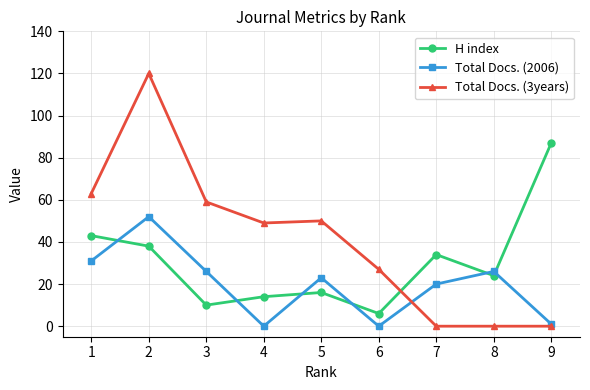

List the series in order of their peak value, highest first.

Total Docs. (3years), H index, Total Docs. (2006)